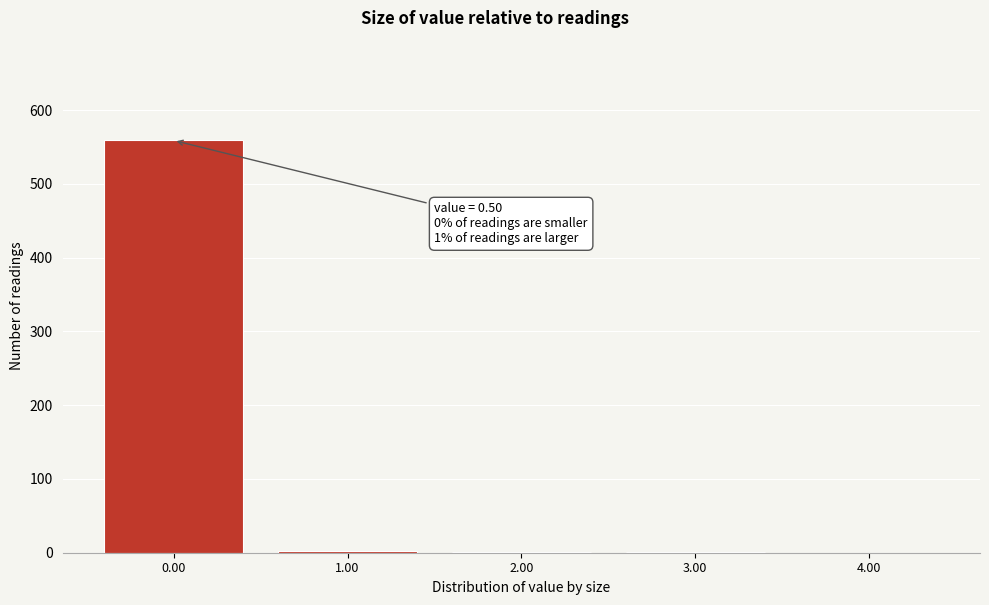

True or false: the data shows 559 at 0.00.

True